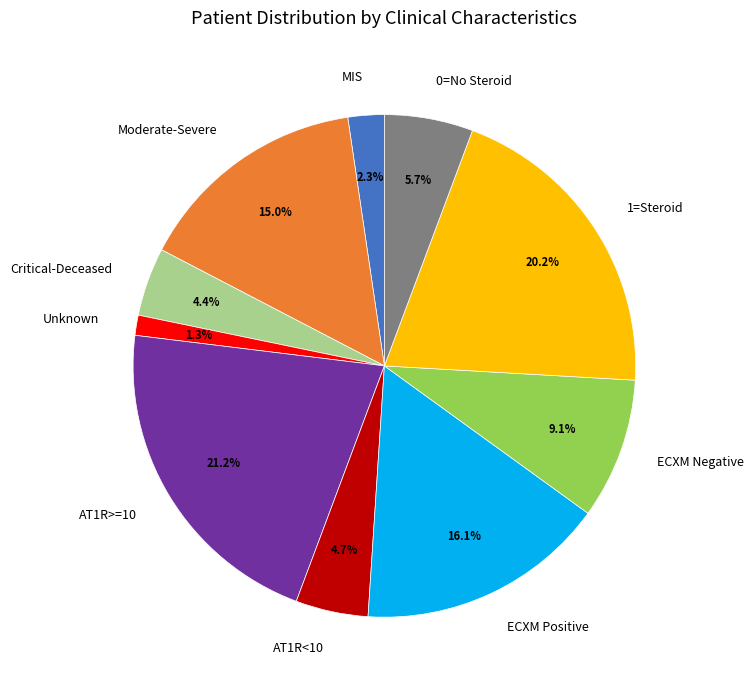

What is the largest slice in the pie chart?

AT1R>=10